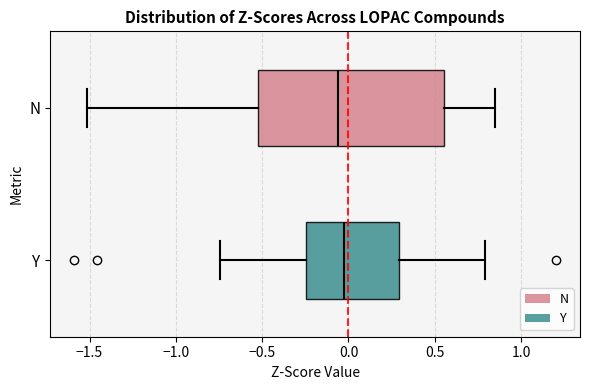

Which box is the widest, from its left edge to its right edge?

N